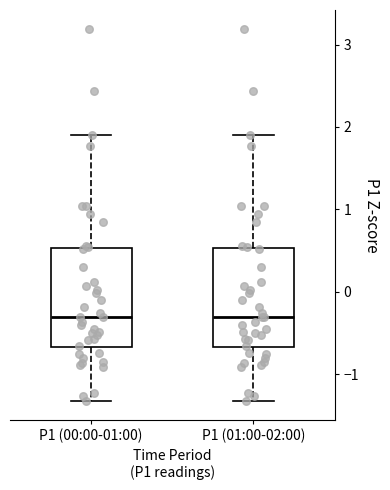

Reading left to right, transcribe this box plot: for each box, give where its median line is, the range the box spans, and where its two whiskers end, as read against the y-axis. The values are not printed on the chart, so give them approximately, as read against the axis.

P1 (00:00-01:00): median -0.3, box -0.7 to 0.5, whiskers -1.3 to 1.9
P1 (01:00-02:00): median -0.3, box -0.7 to 0.5, whiskers -1.3 to 1.9